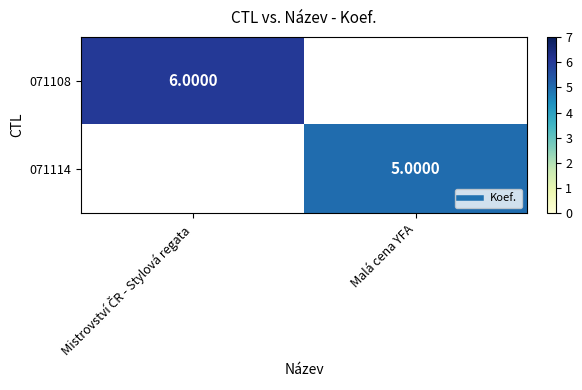

The 071114 series shows 5.0 at Malá cena YFA. True or false?

True